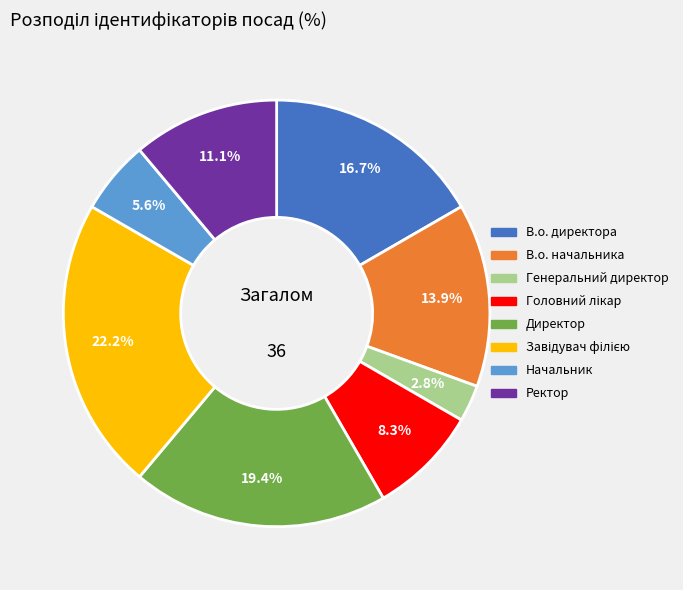

Which has a higher value, Директор or В.о. директора?

Директор